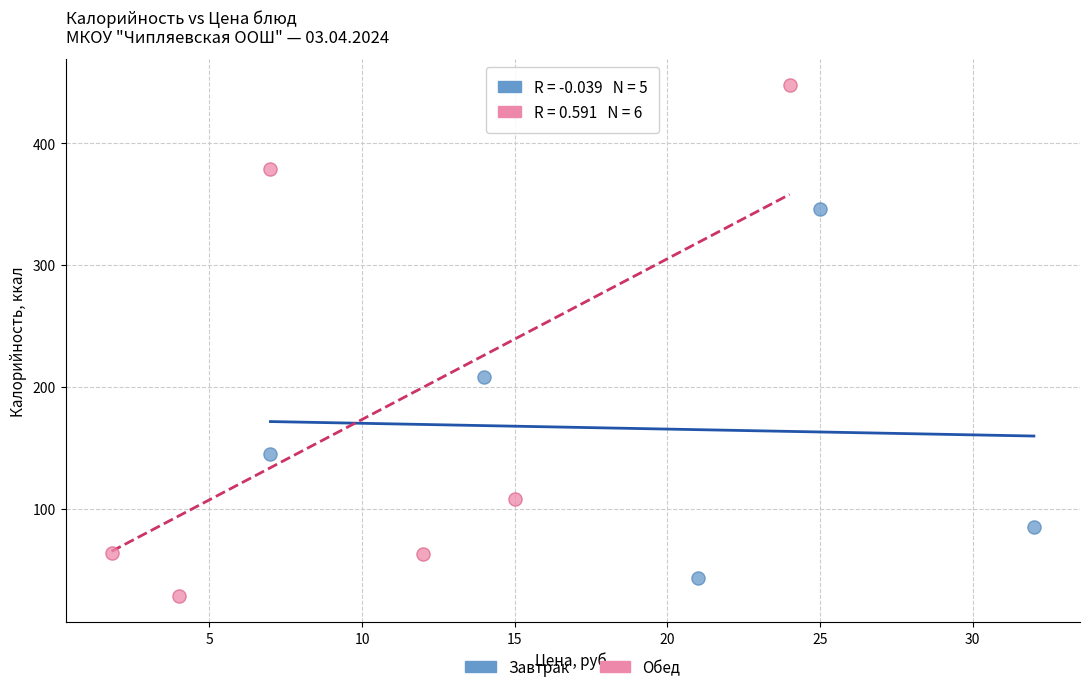

Which series reaches the minimum Y coordinate?

Обед